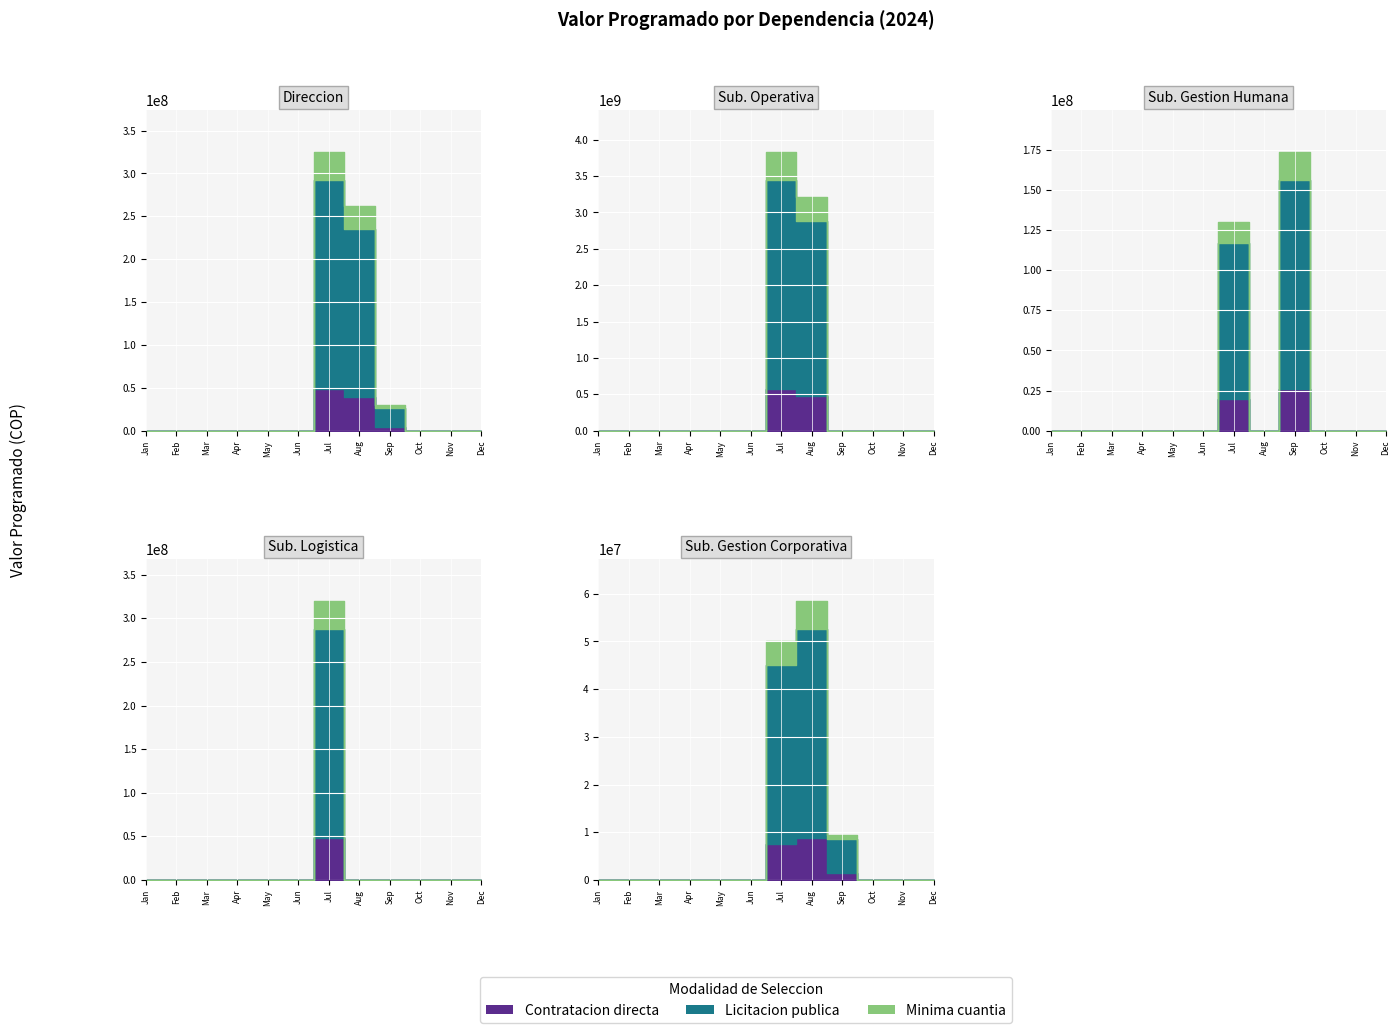

True or false: Contratacion directa has a value of 191146829 at 20240993.

False